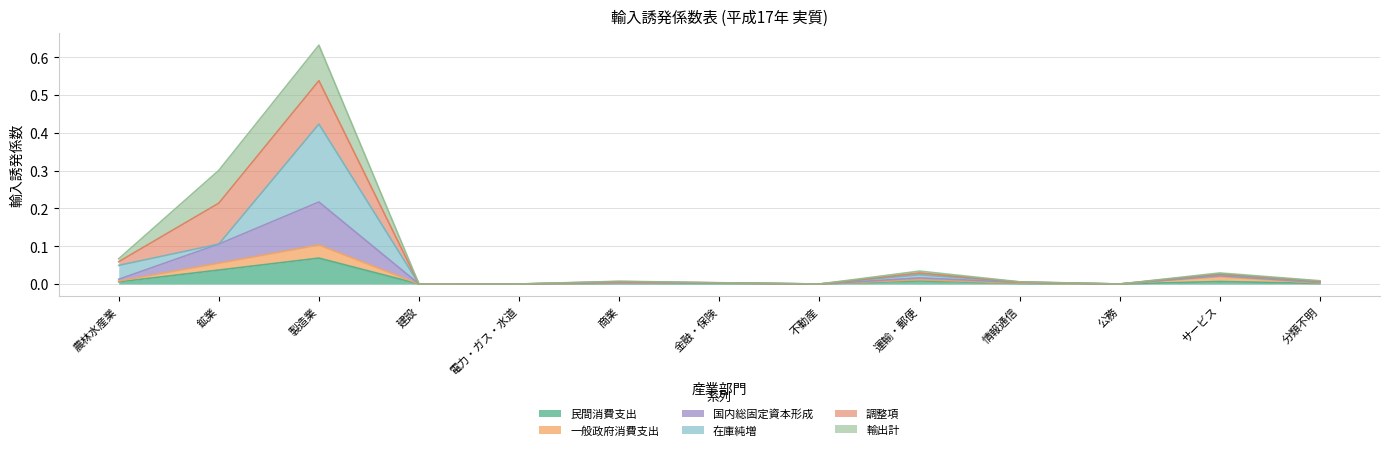

How many positive values does the 国内総固定資本形成 series have?

11